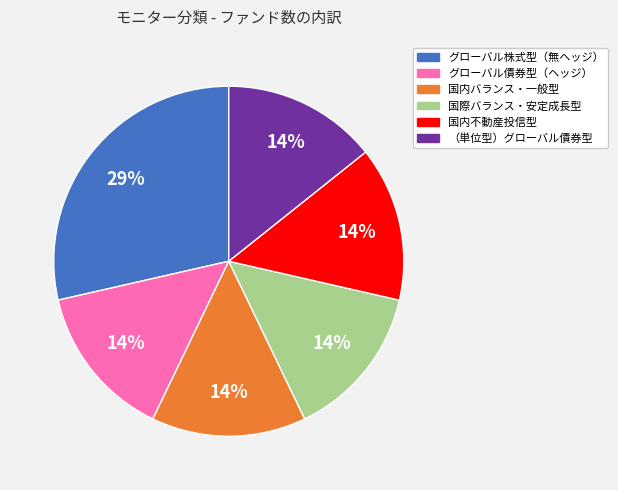

What percentage is the 国際バランス・安定成長型 slice, to the nearest percent?

14%